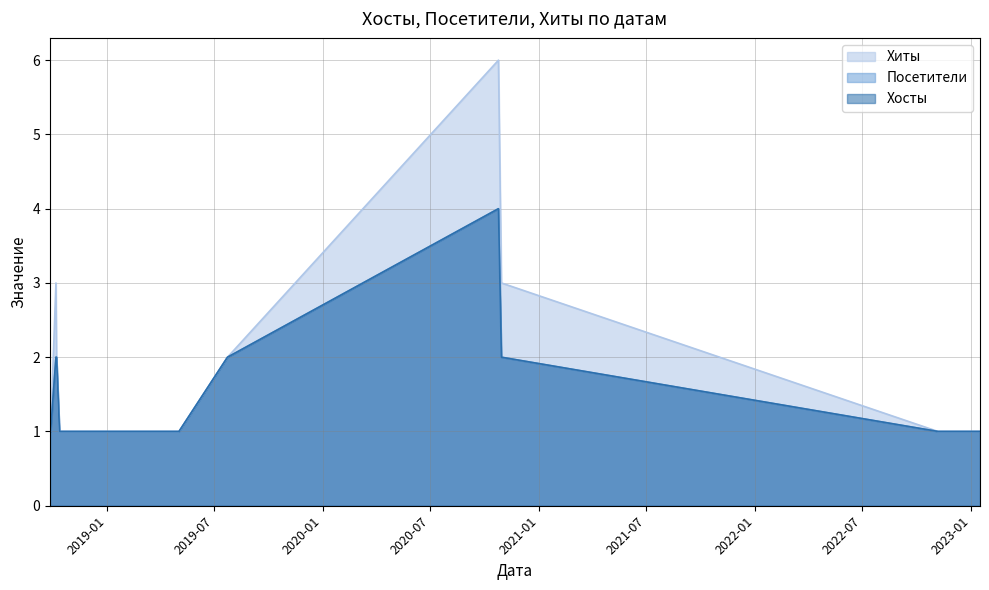

What is the sum of all Хиты values?

31